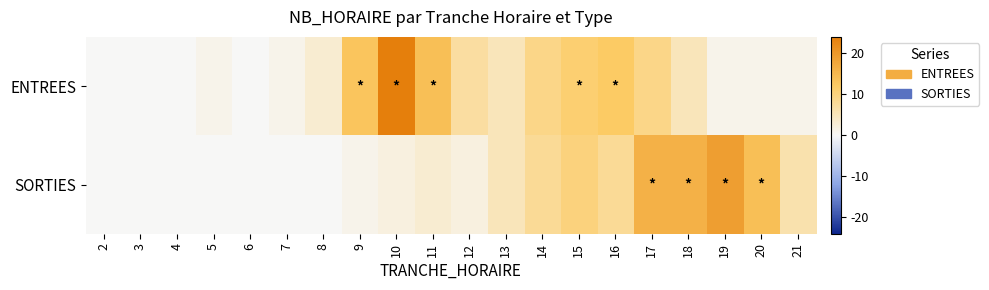

What is the total value across all series at 10?

26